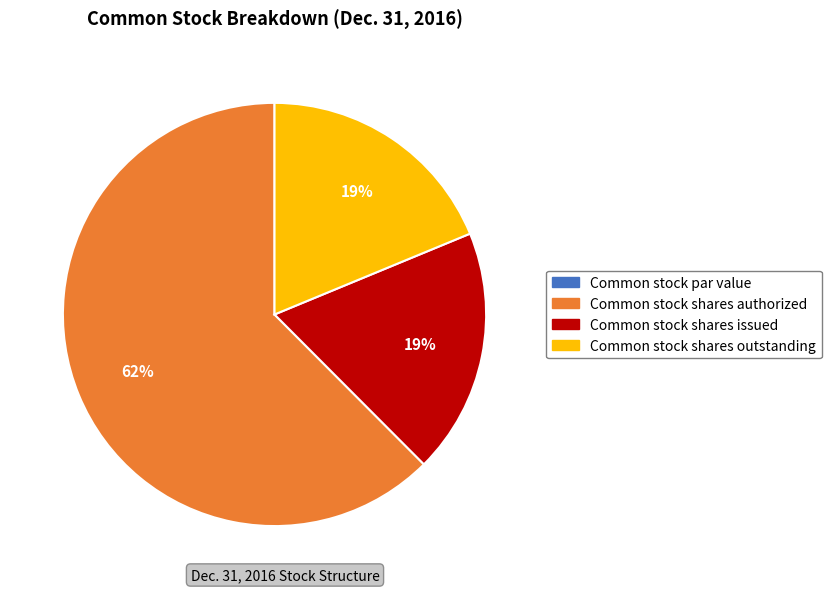

The Common stock shares issued slice represents 9% of the pie. True or false?

False